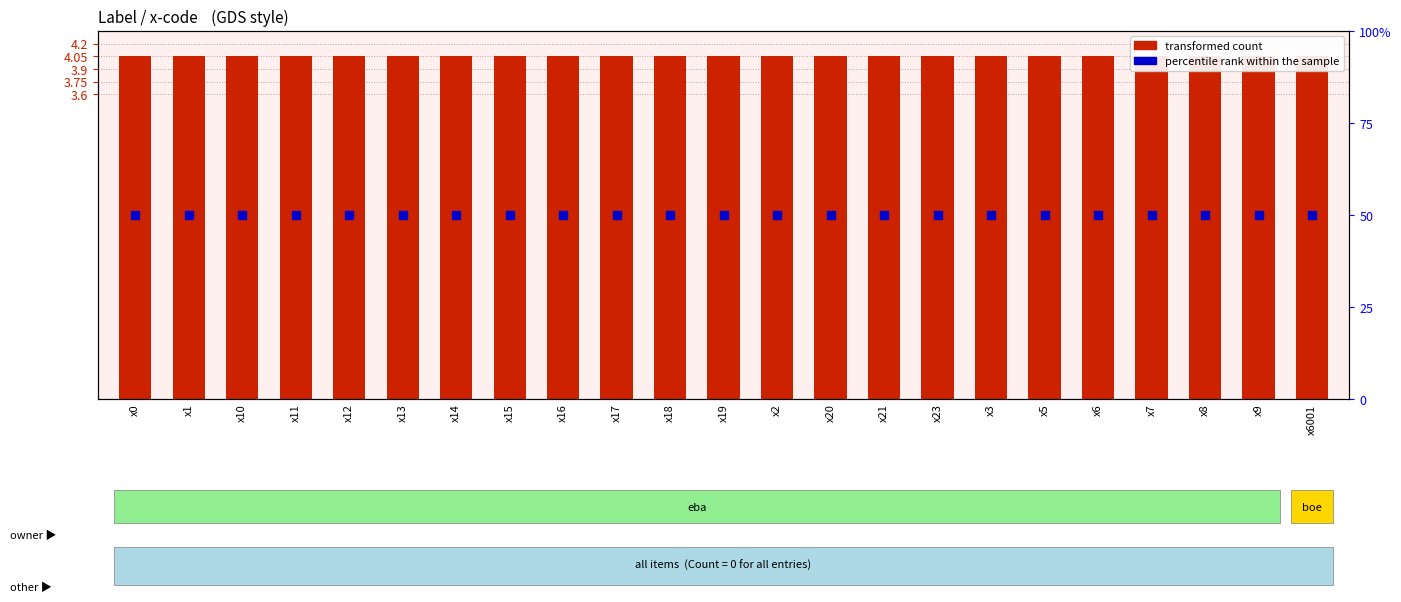

Which series contains the lowest Y value?

transformed count